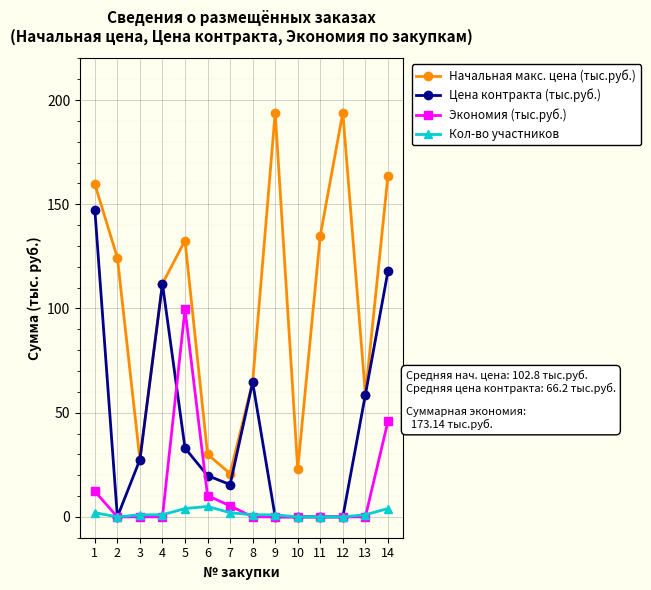

Is the value of Кол-во участников at 11 greater than the value of Экономия (тыс.руб.) at 5?

No